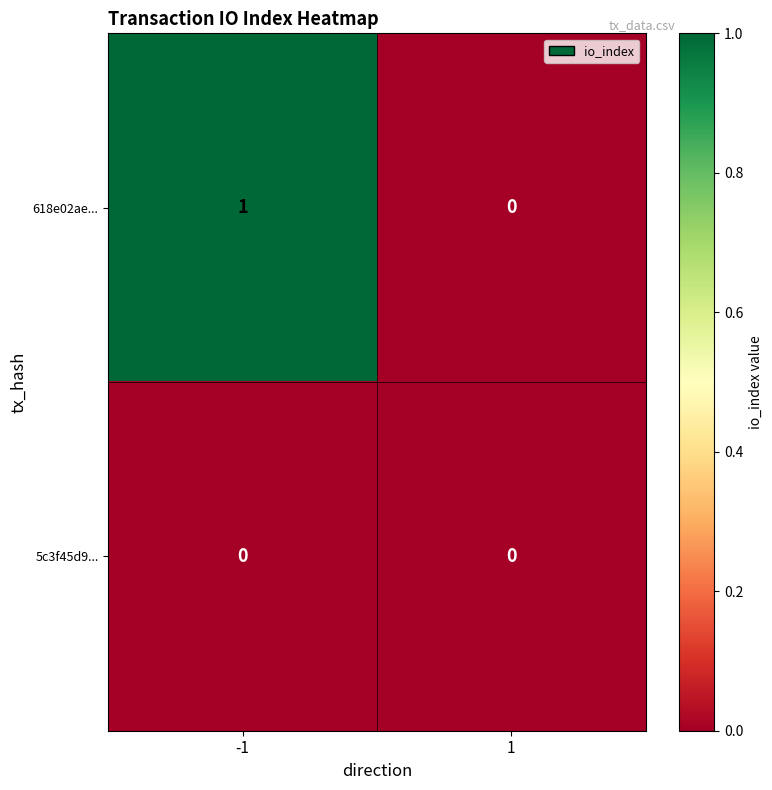

List the series in order of their overall mean, lowest first.

5c3f45d9..., 618e02ae...